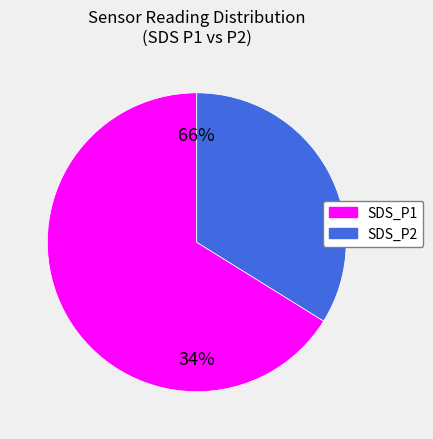

Approximately how many times larger is the value at SDS_P2 compared to SDS_P1?

0.5